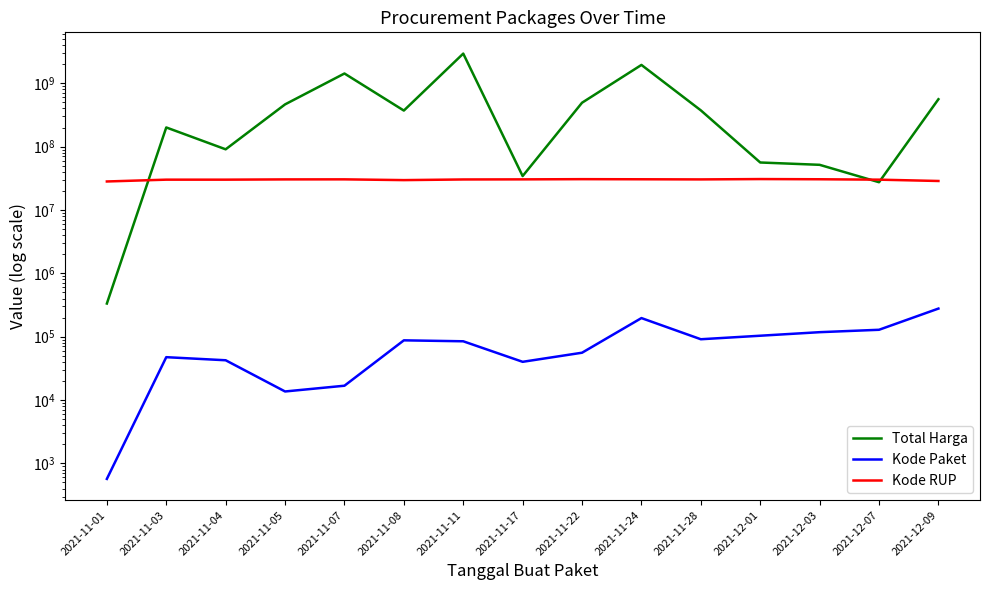

What position from the left is 2021-11-22?

9